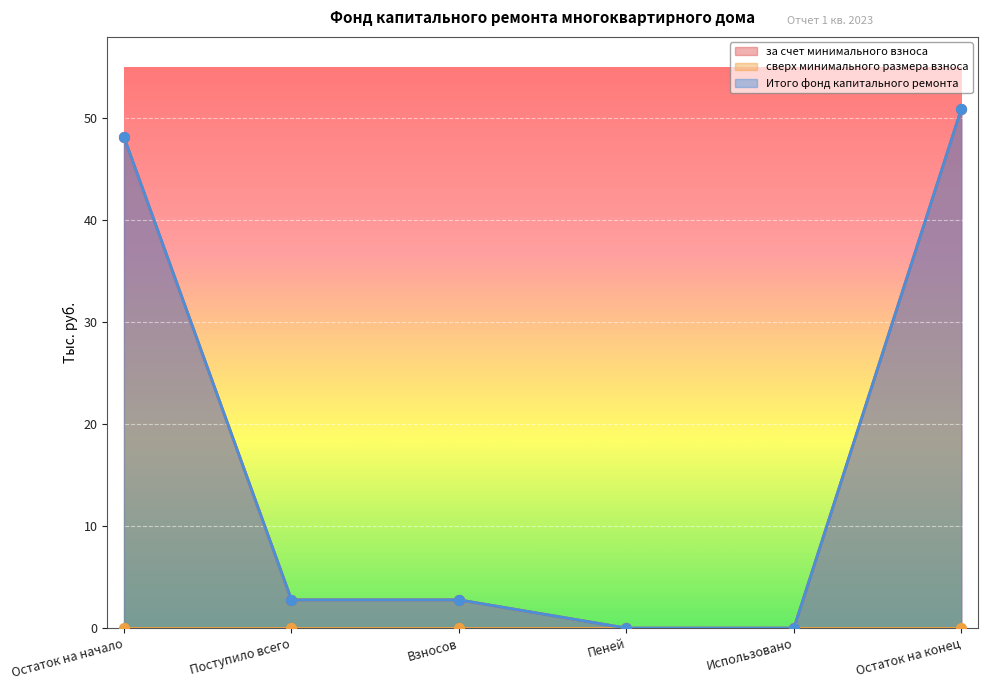

Which series has the largest total across all categories?

за счет минимального взноса